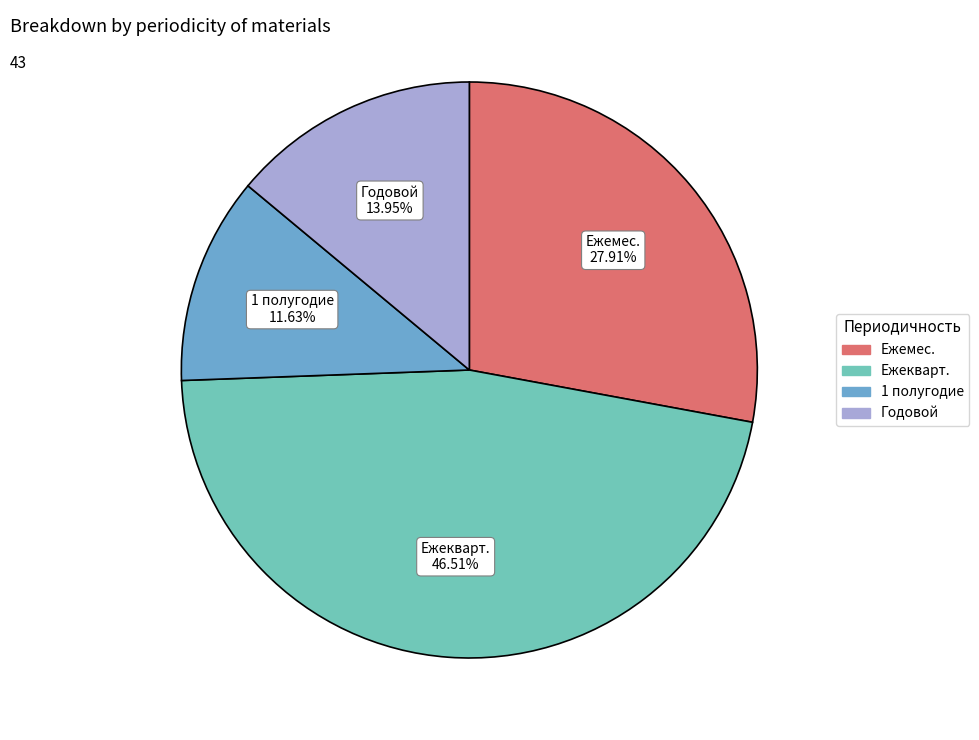

Is there any slice that represents more than half of the pie?

No